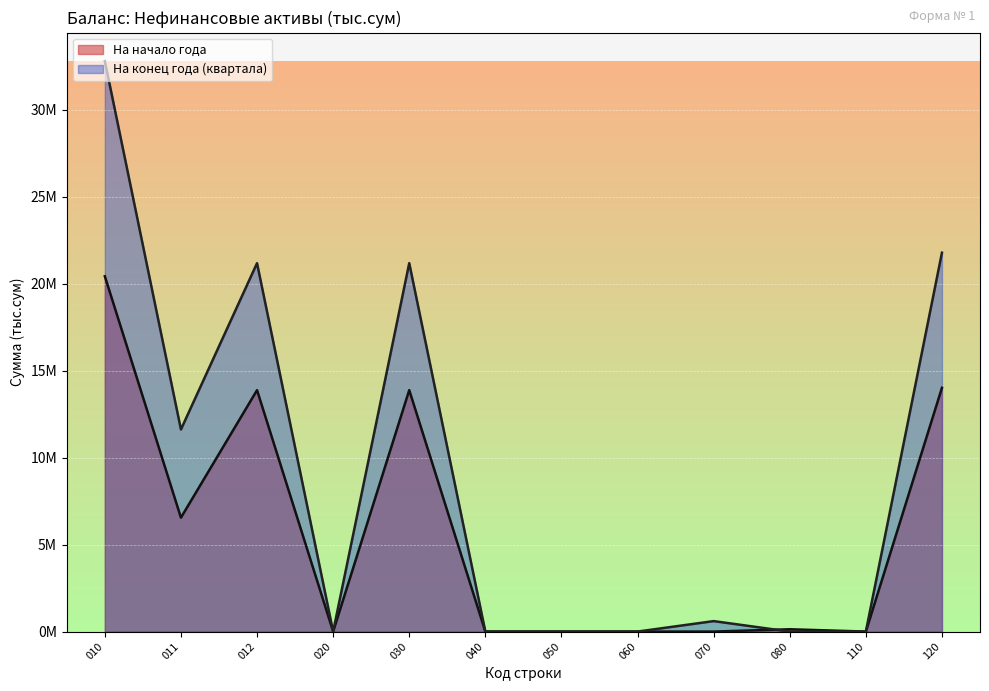

What is the sum of the На начало года values at 011 and 020?

6552852.3